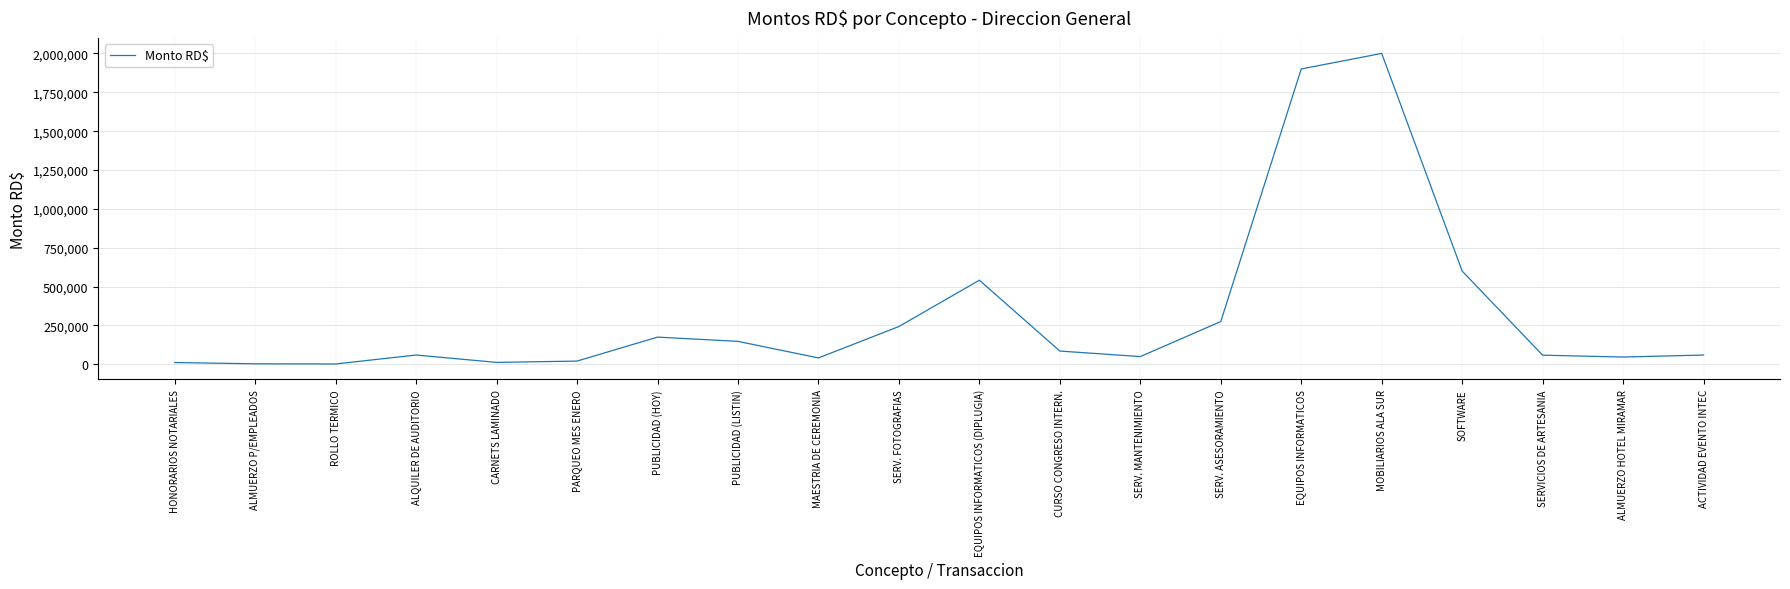

The value at SOFTWARE is 600000.0. True or false?

True